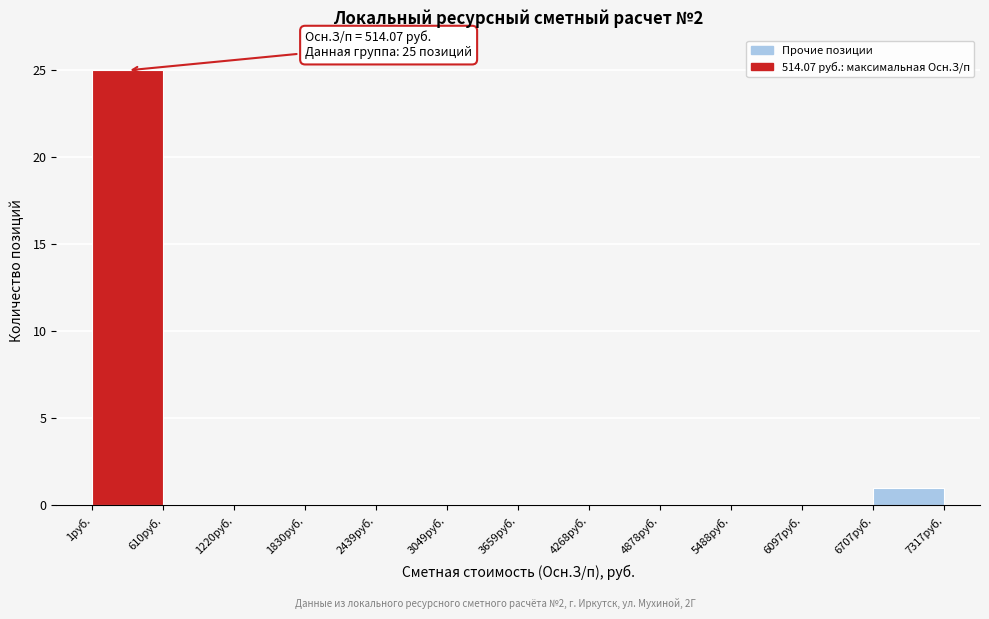

Which range on the x-axis has the tallest bar?

0 to 600